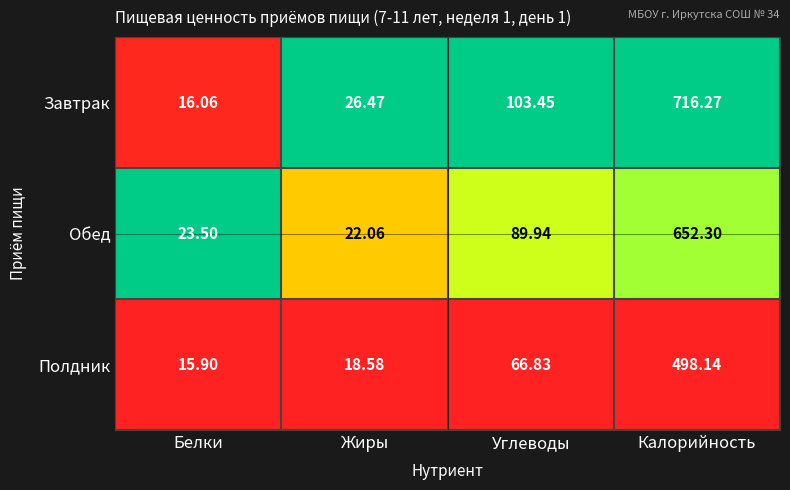

At which category is the sum across all series the highest?

Калорийность